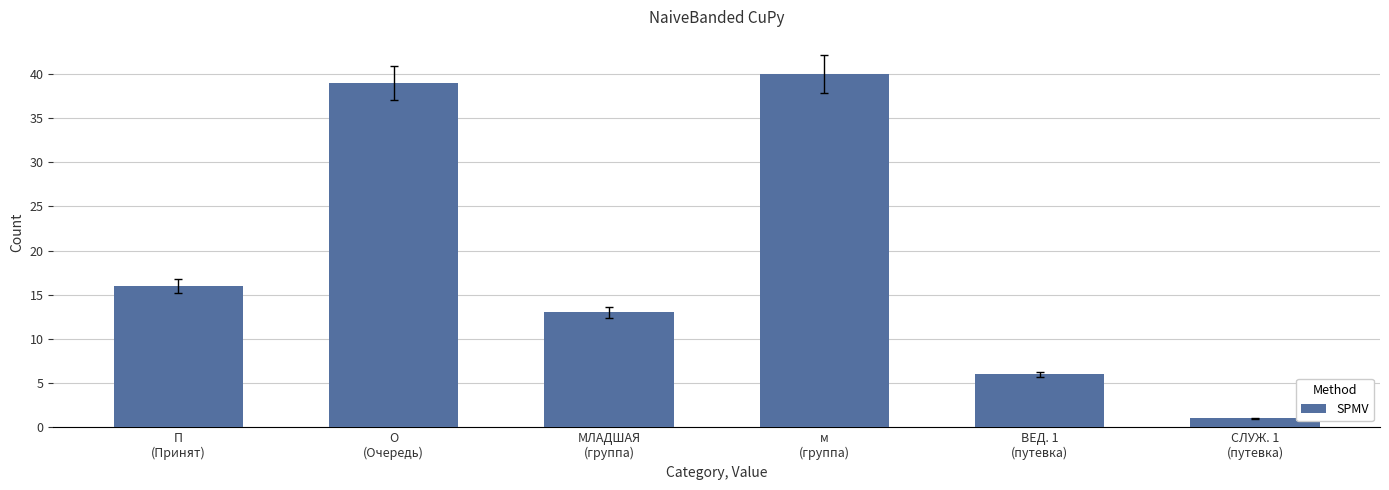

What is the label of the 3rd bar from the left?

МЛАДШАЯ
(группа)